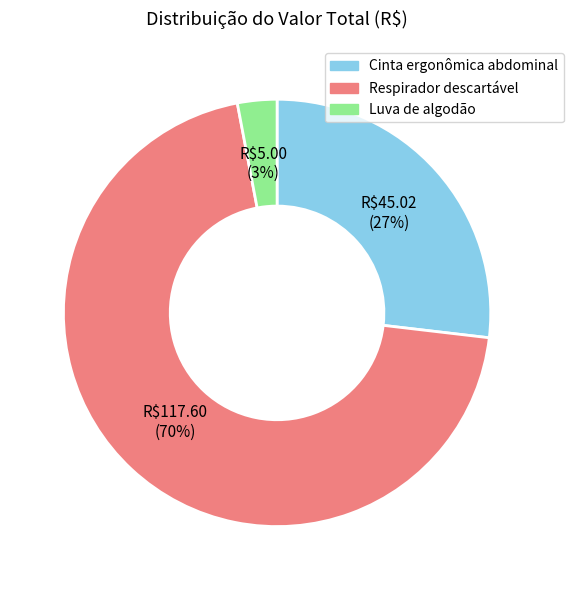

Which category accounts for the majority?

Respirador descartável